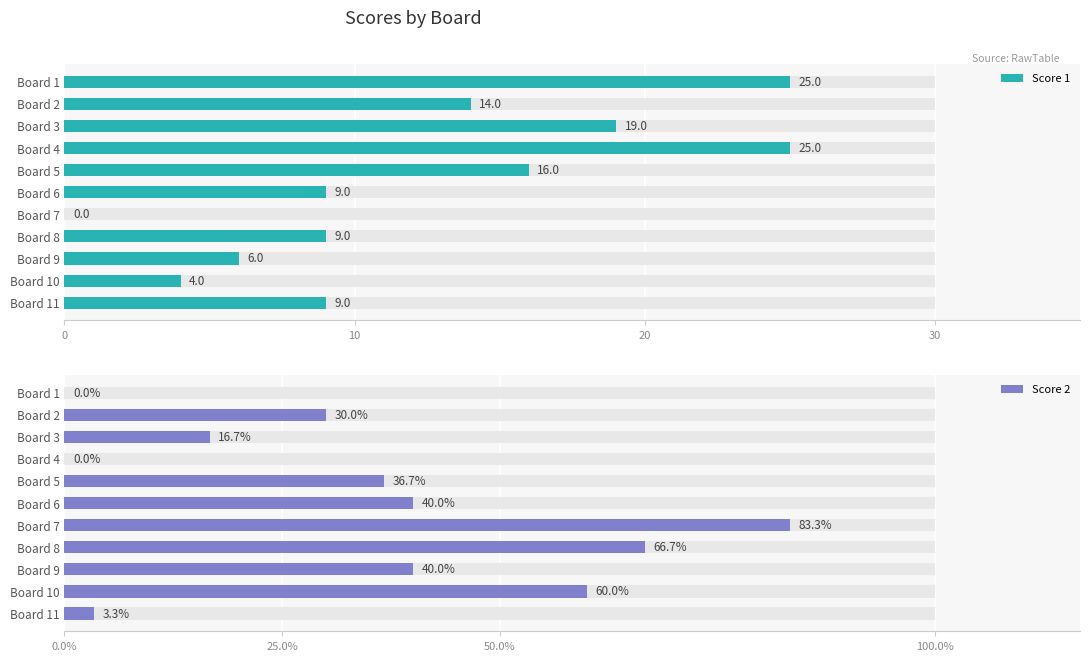

Reading left to right, what are all the values shown in this chart?

Score 1: 25	14	19	25	16	9	0	9	6	4	9
Score 2: 0	9	5	0	11	12	25	20	12	18	1